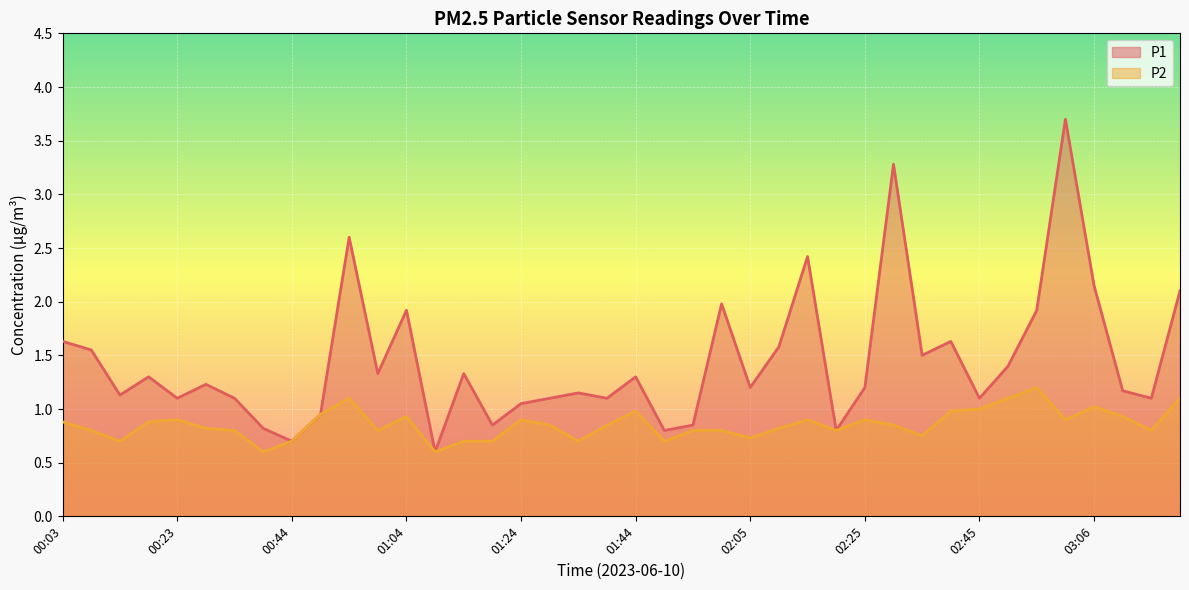

What is the difference between the maximum and second lowest values in the P2 series?

0.6